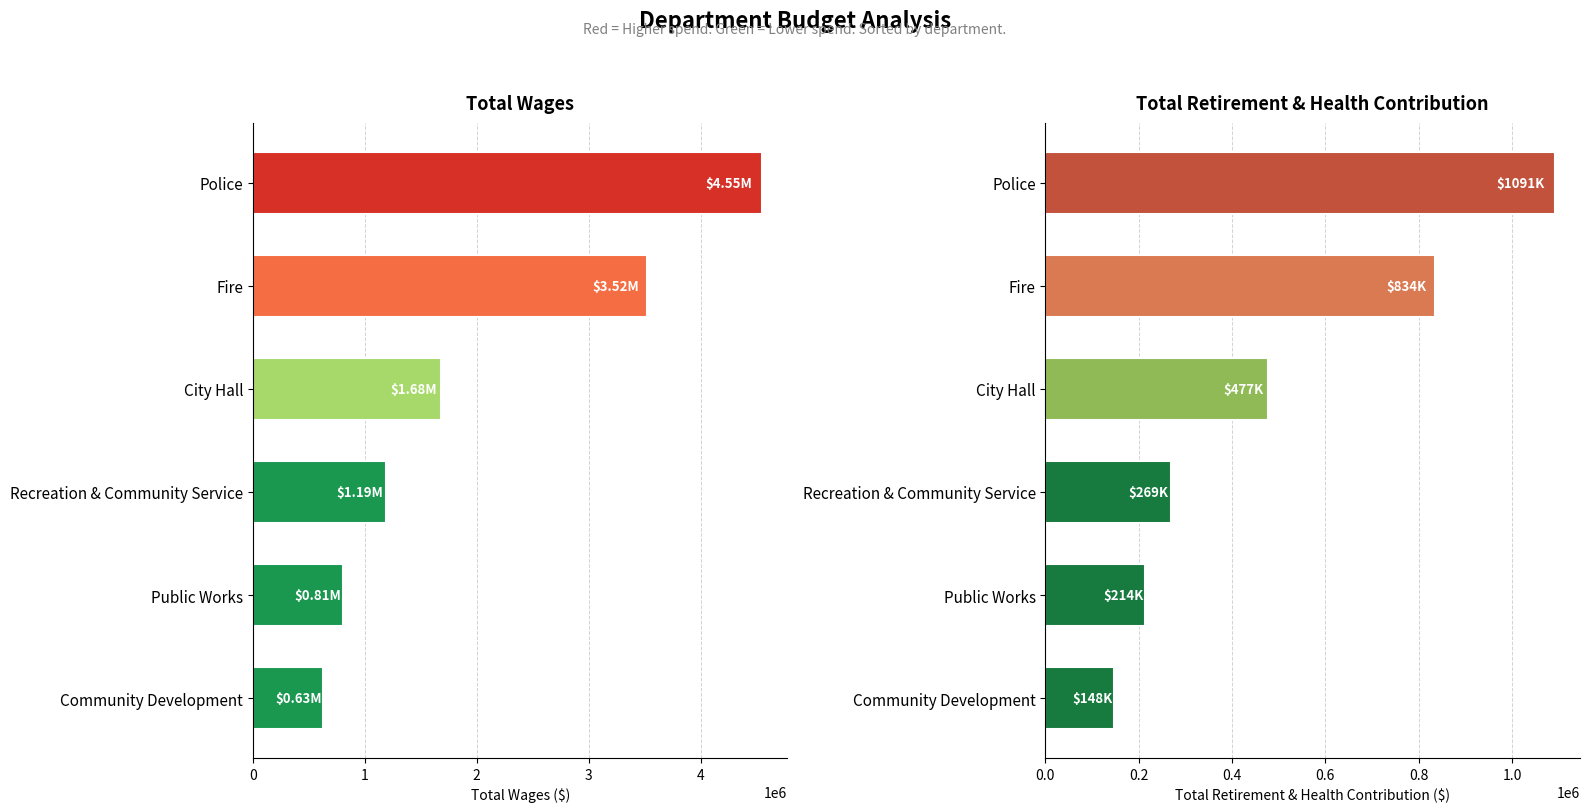

Which series has the largest total across all categories?

Total Wages